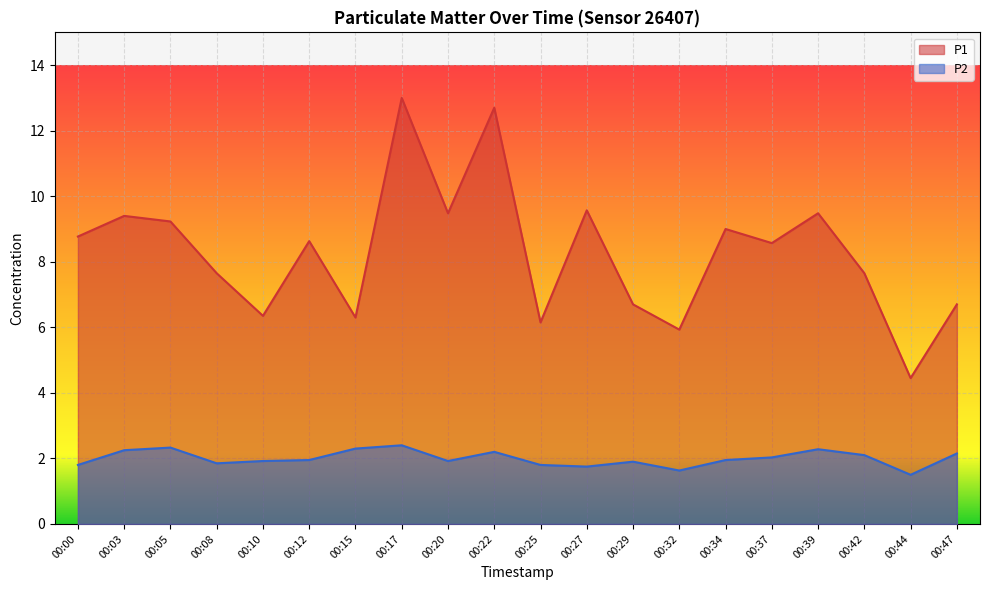

What is the average value of the P2 series?

2.0